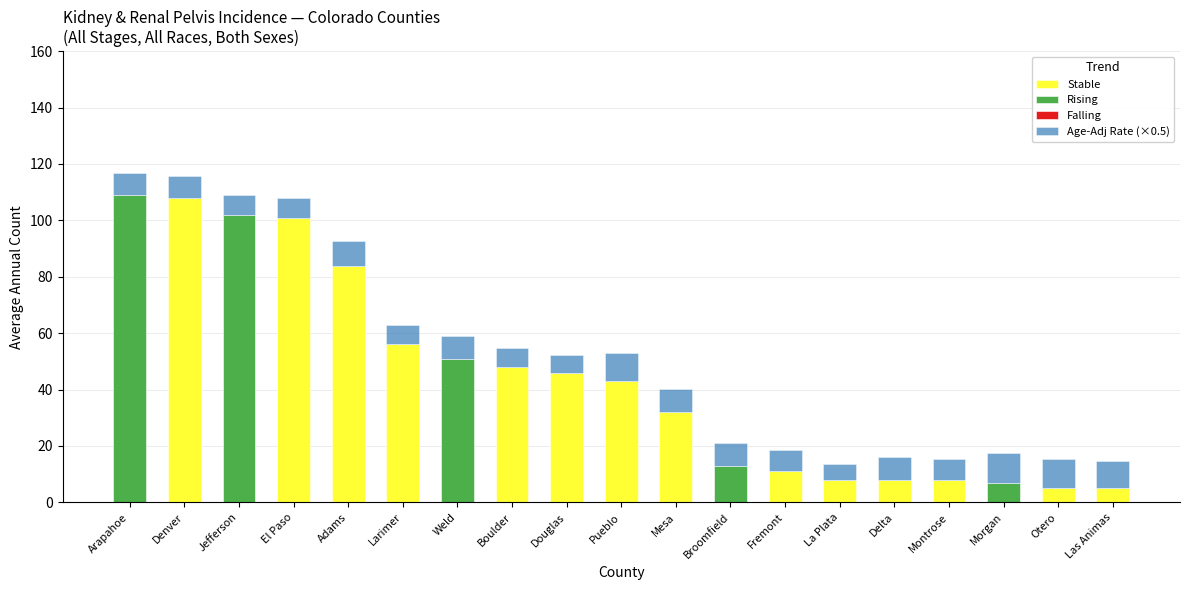

True or false: Stable has a value of 51.1 at Morgan.

False